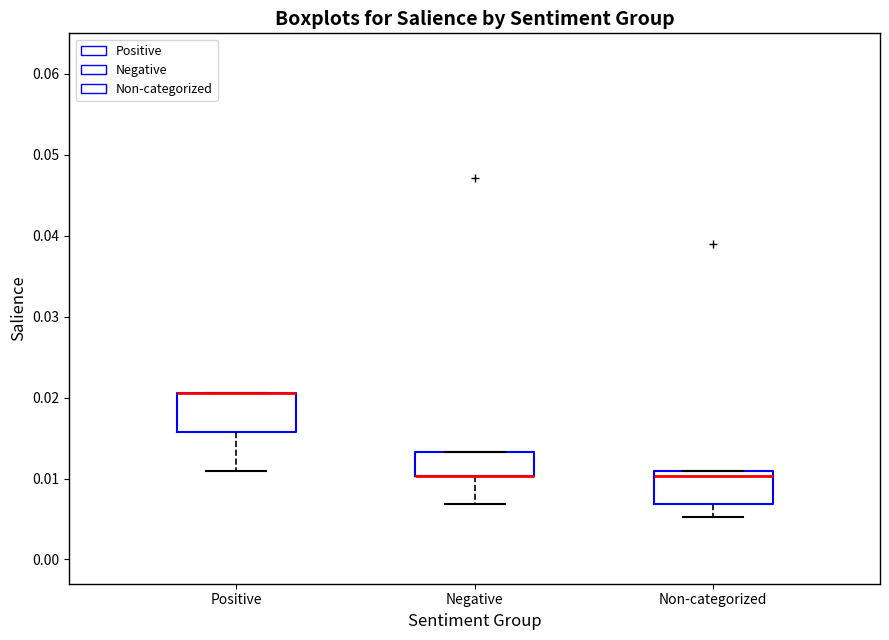

Reading left to right, read every box against the y-axis: the position of its median line, the range the box covers, and the ends of its whiskers. The values are not printed on the chart, so give them approximately, as read against the axis.

Positive: median 0.021 (drawn on the box's upper edge), box 0.016 to 0.021, whiskers 0.011 to 0.021
Negative: median 0.010 (drawn on the box's lower edge), box 0.010 to 0.013, whiskers 0.007 to 0.013
Non-categorized: median 0.010, box 0.007 to 0.011, whiskers 0.005 to 0.011